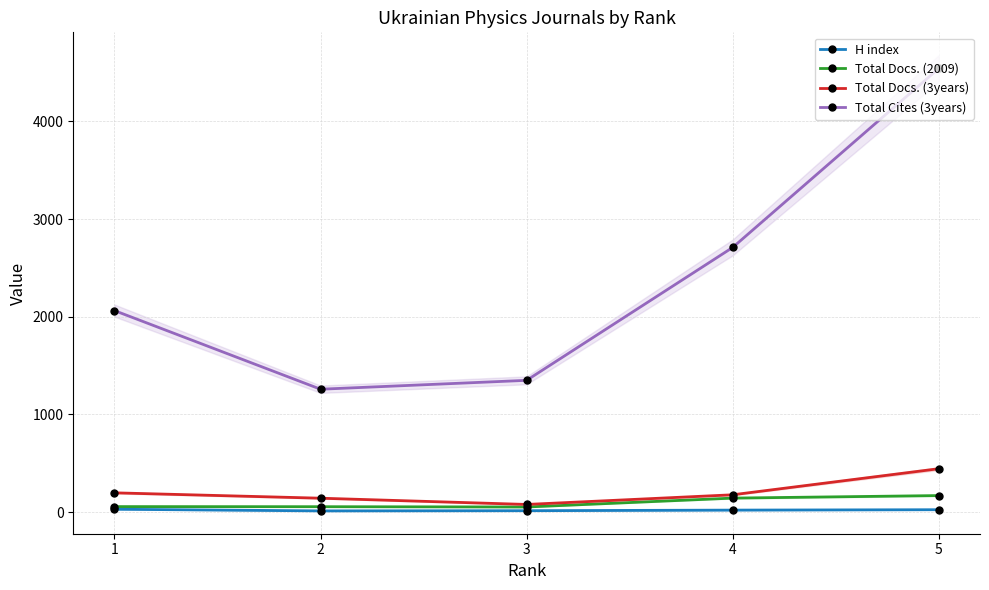

What is the difference between the highest and lowest values at 1?

2034